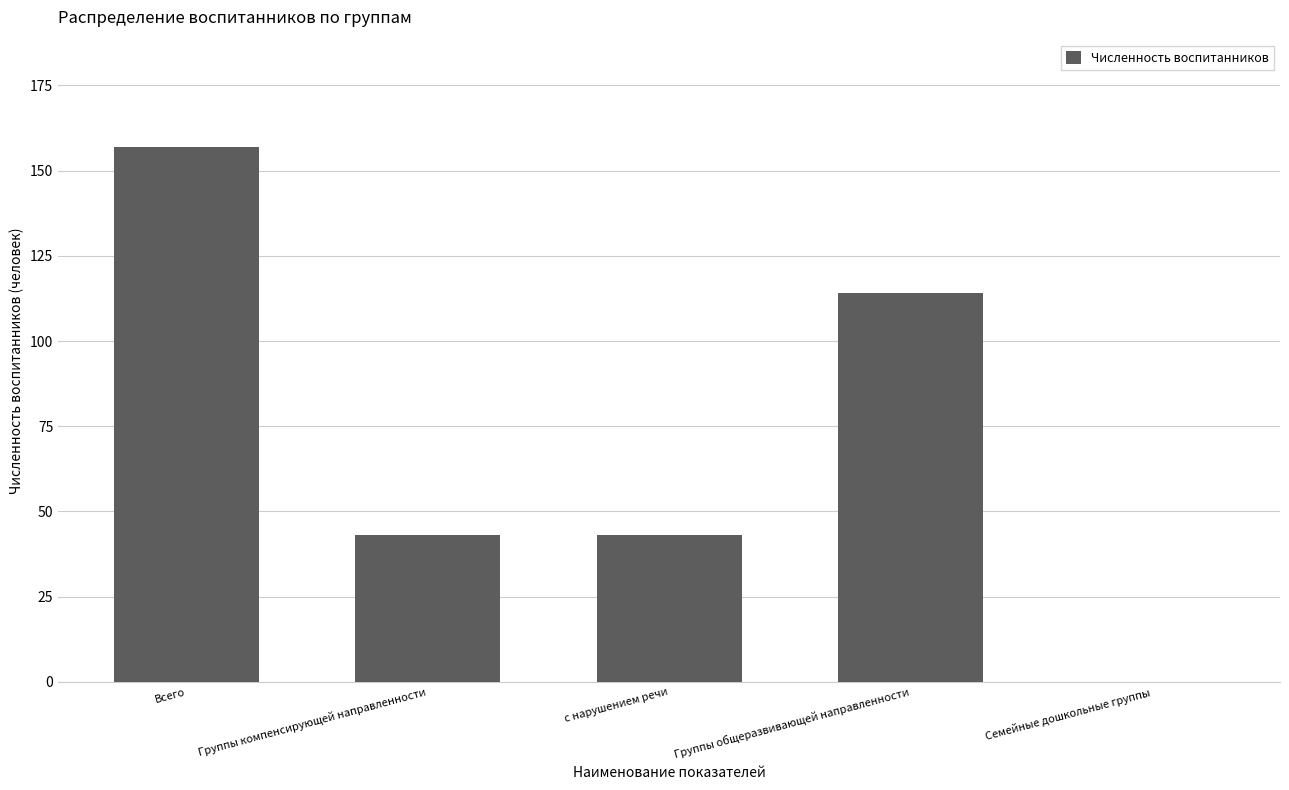

What value does the data have at Группы общеразвивающей направленности, to the nearest 5?

115